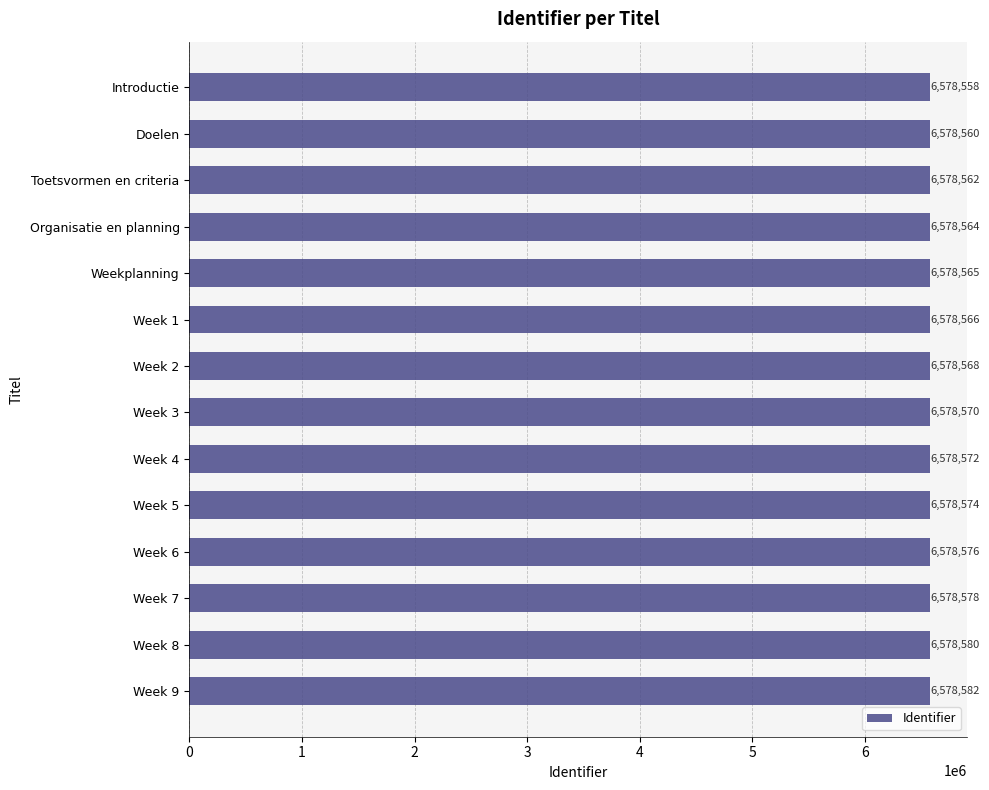

Are the bars grouped side by side (vs. stacked)?

No